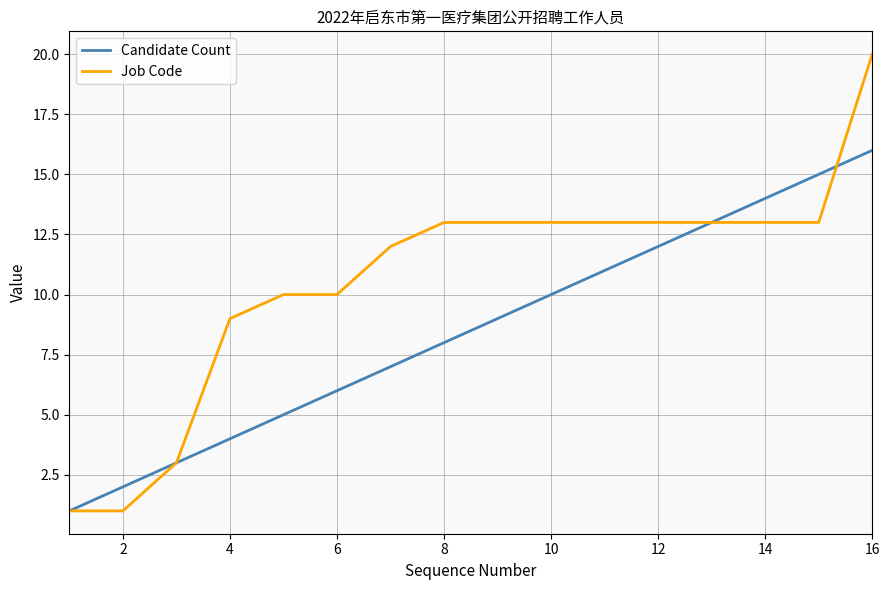

Which series has the largest total across all categories?

Job Code